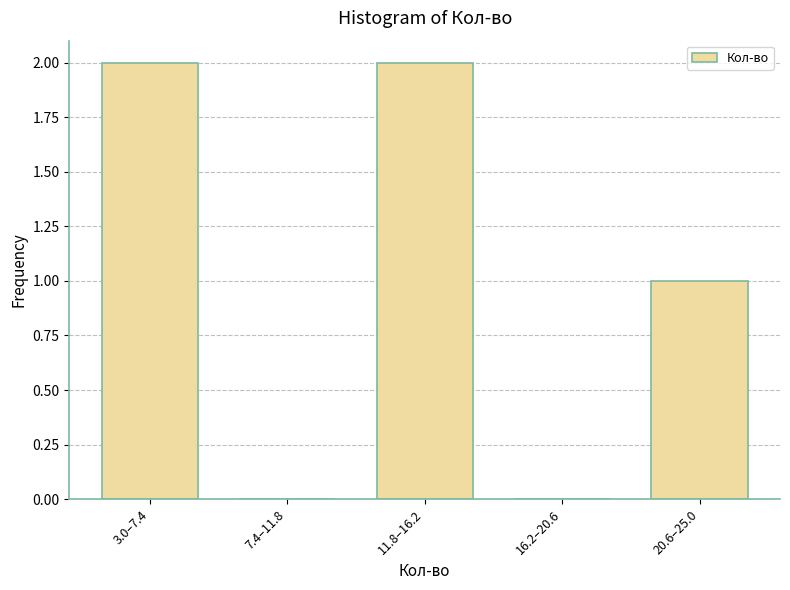

Reading left to right, what are all the values shown in this chart?

3.0–7.4=2	7.4–11.8=0	11.8–16.2=2	16.2–20.6=0	20.6–25.0=1